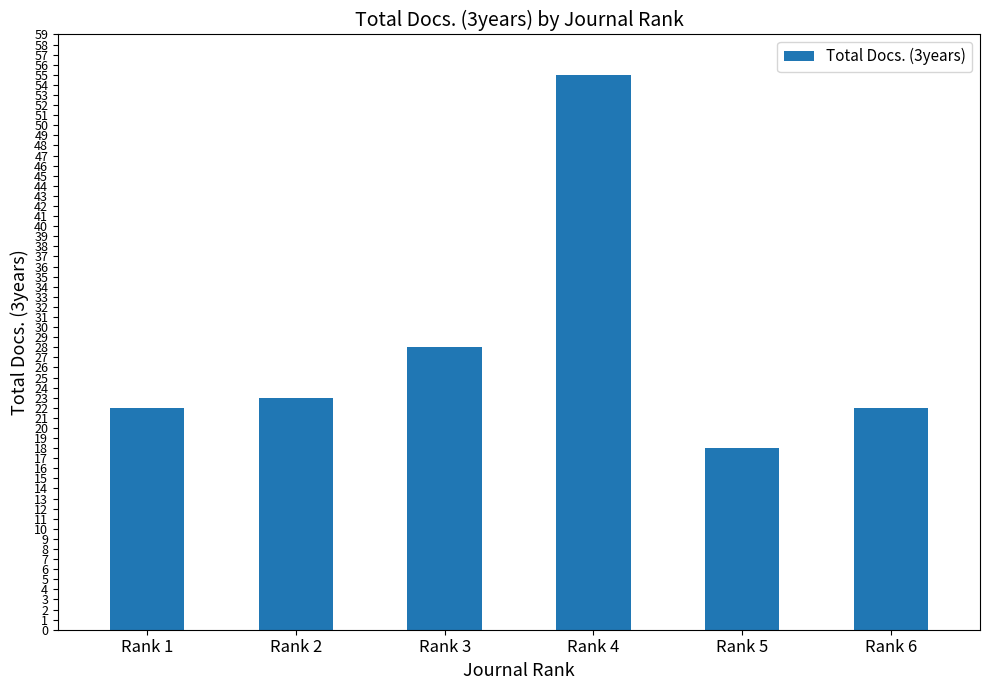

How many data points are less than 23?

3